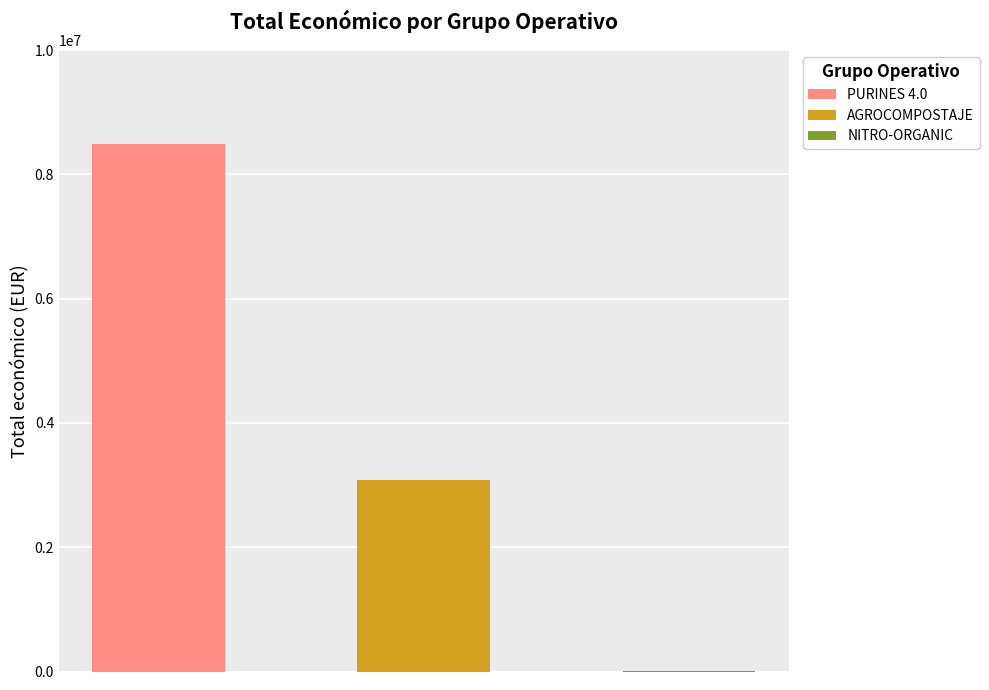

What is the change in value from AGROCOMPOSTAJE to NITRO-ORGANIC?

-3074833